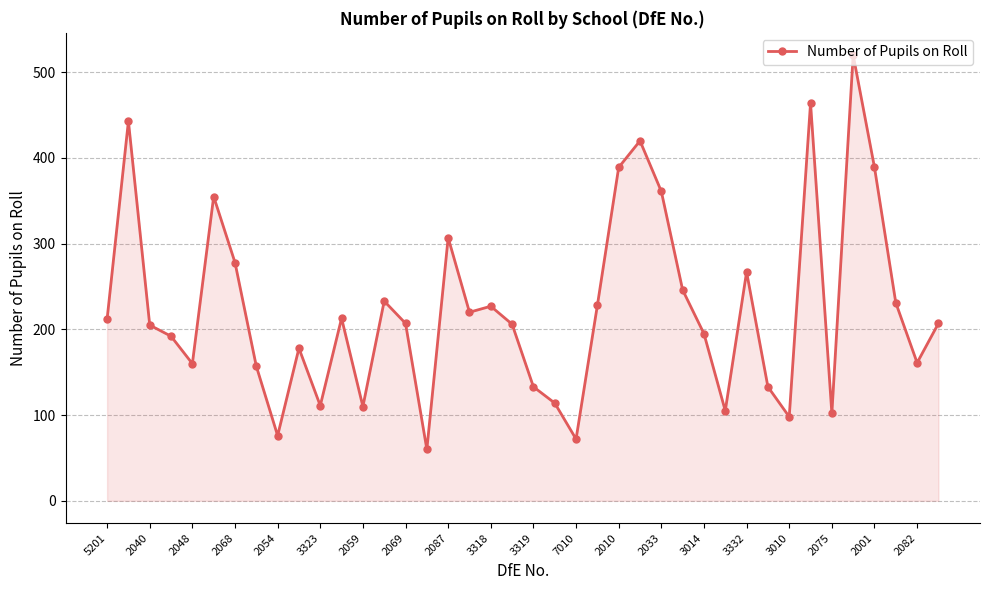

True or false: the data has more than 2 interior local peaks.

True